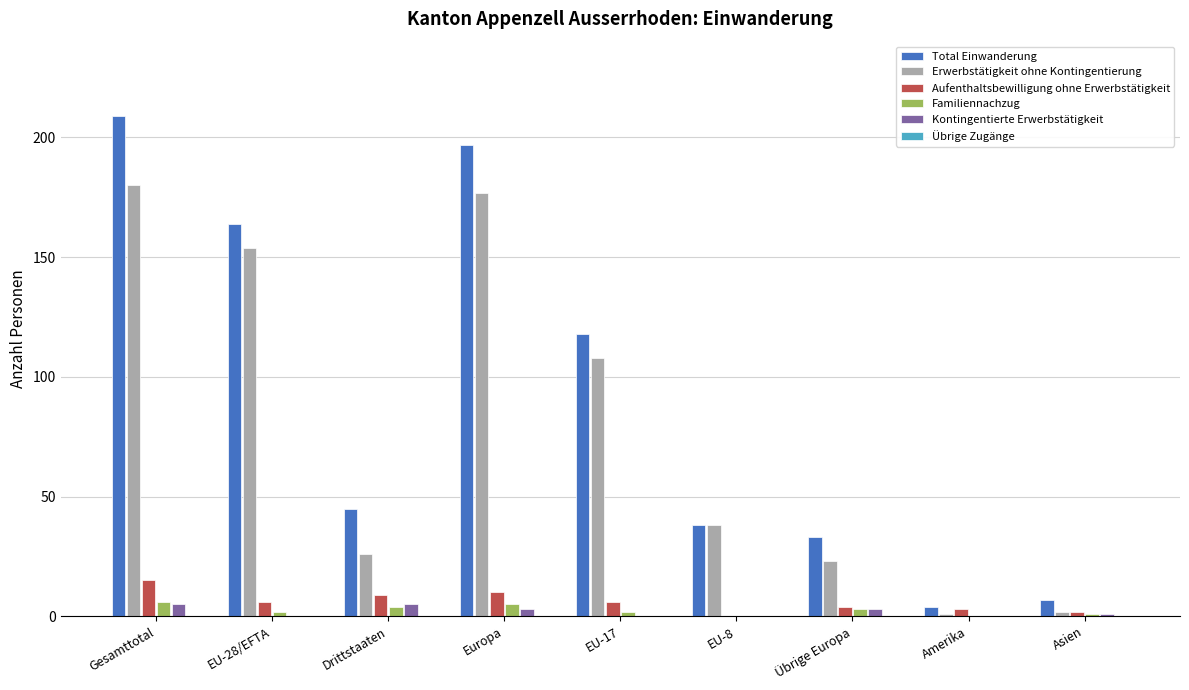

What is the sum of all Familiennachzug values?

23